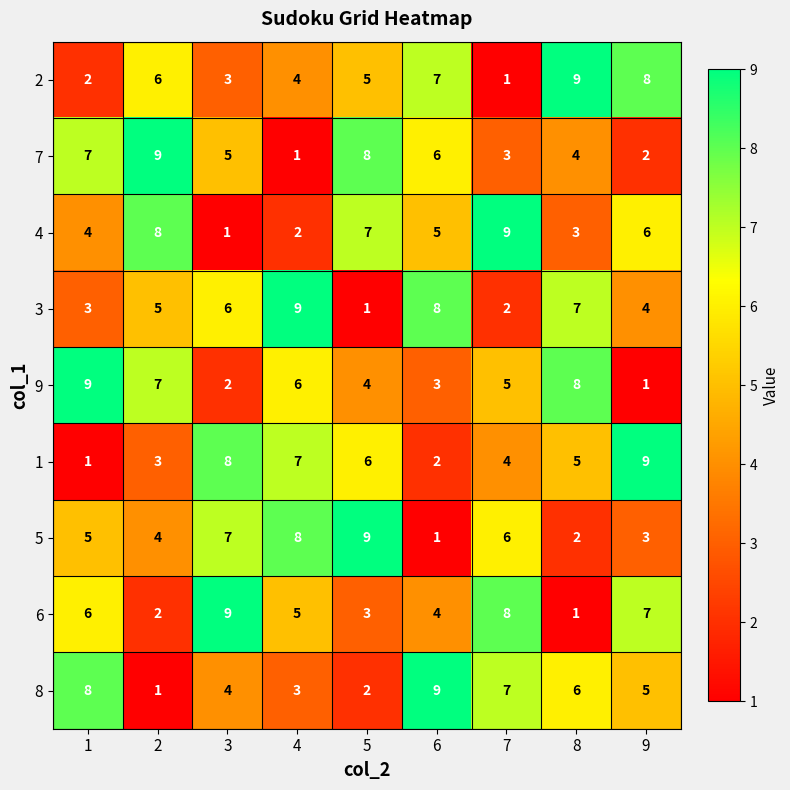

What is the smallest value displayed?

1